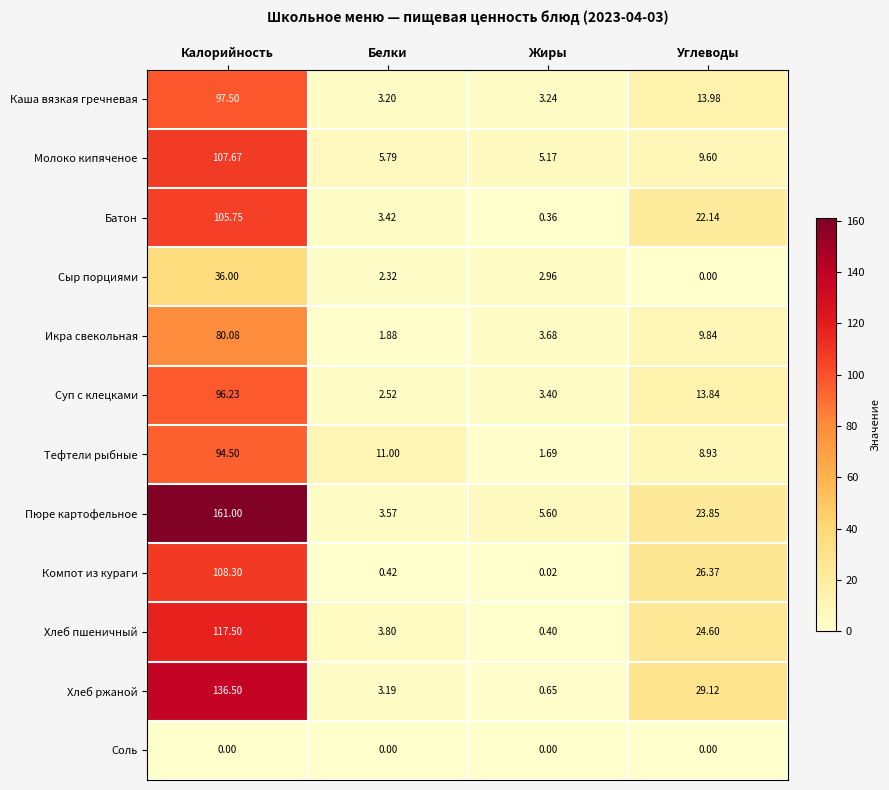

What is the greatest value displayed?

161.0